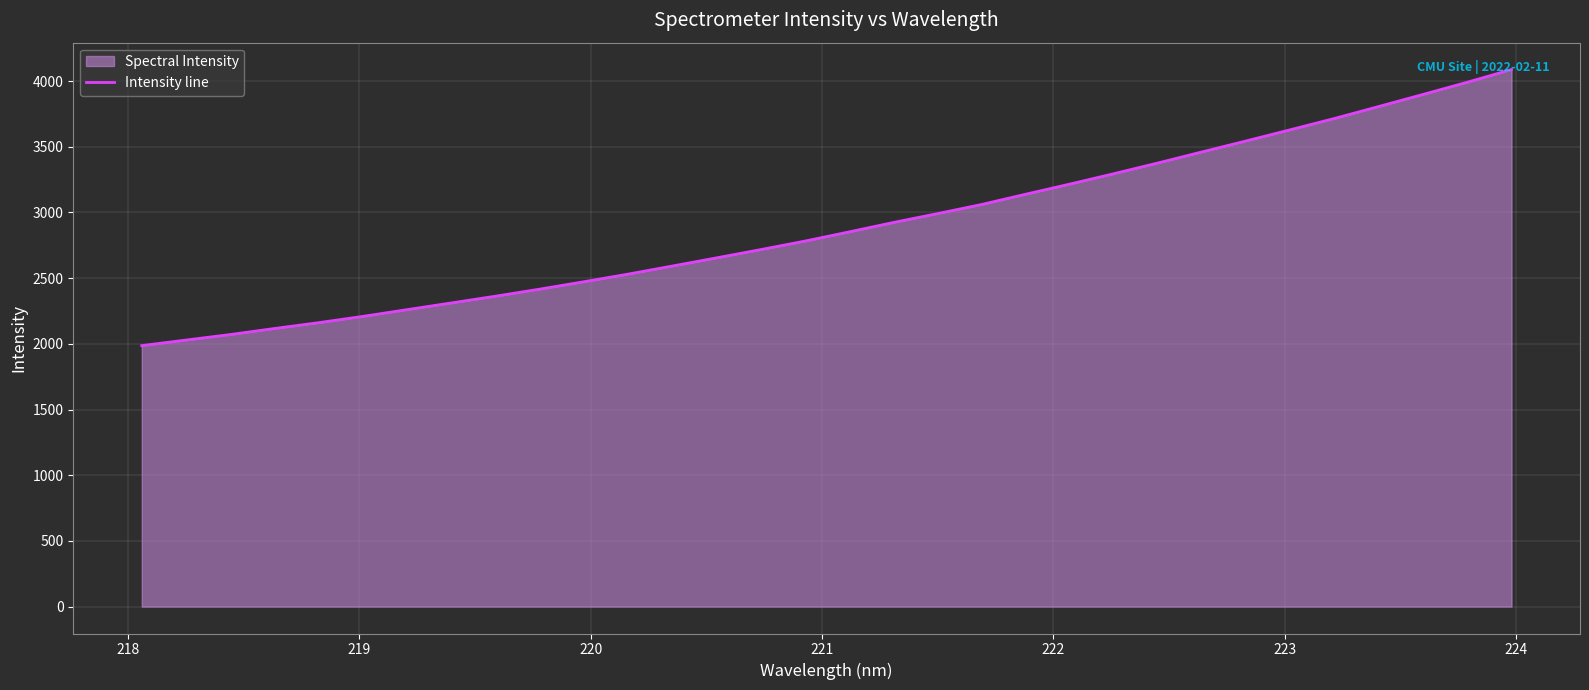

What is the difference between the maximum and minimum values?

2101.3